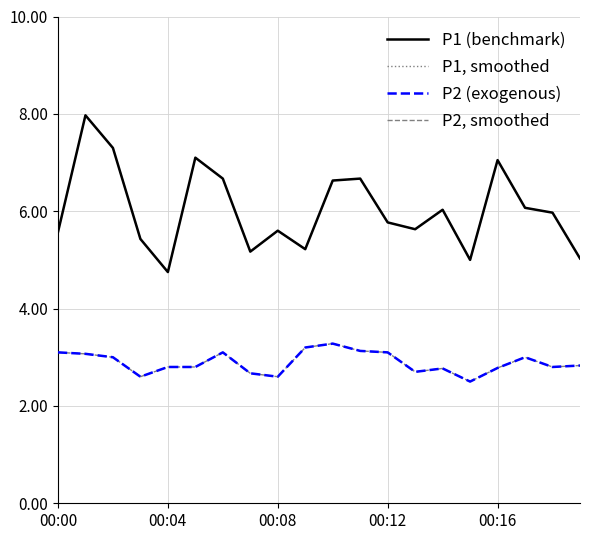

Does the chart display data point markers on the line(s)?

No